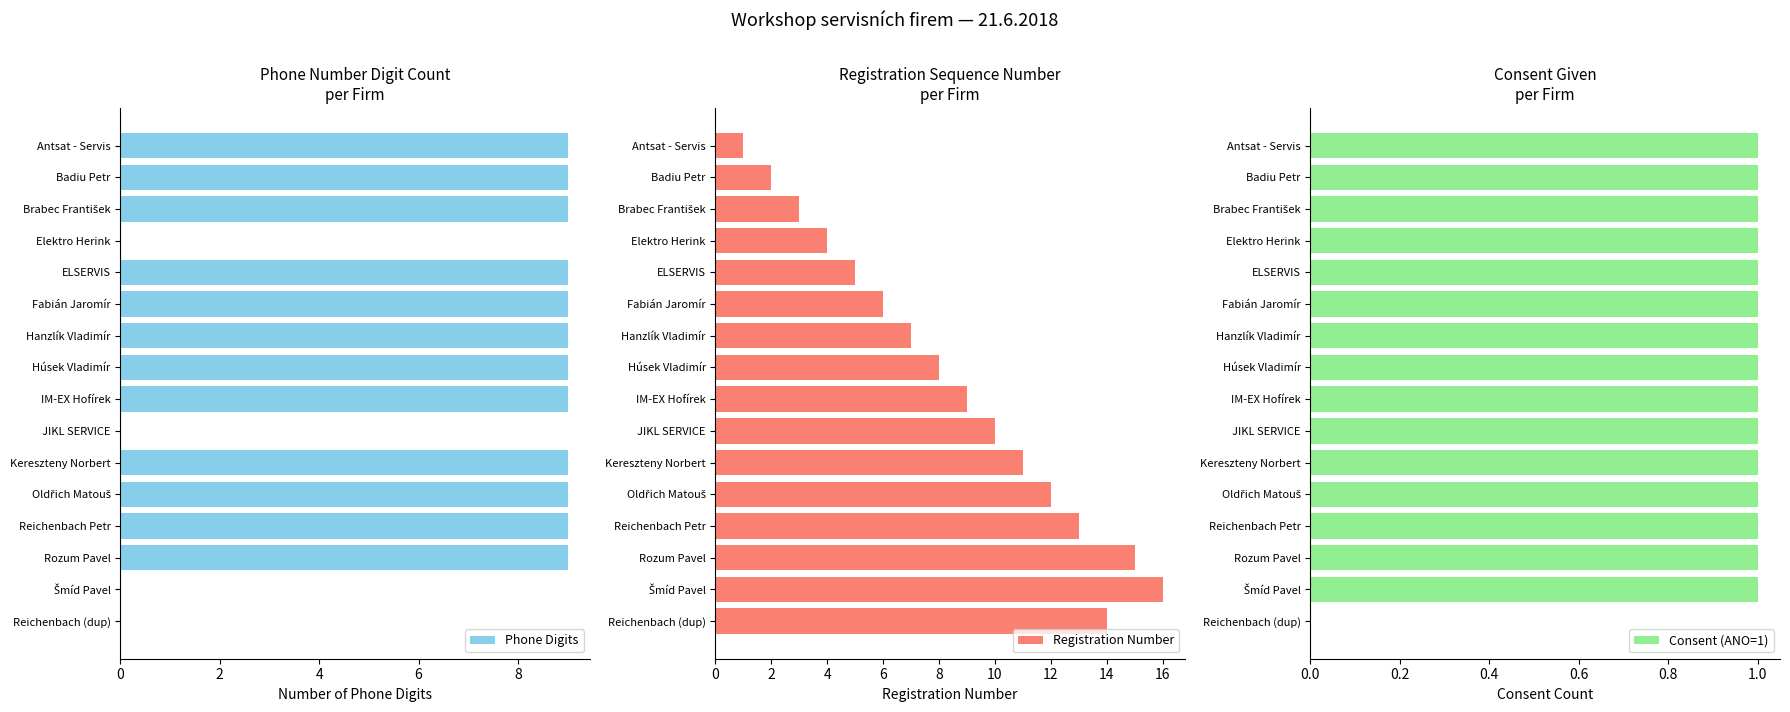

True or false: Phone Digits has a value of 14 at Rozum Pavel.

False